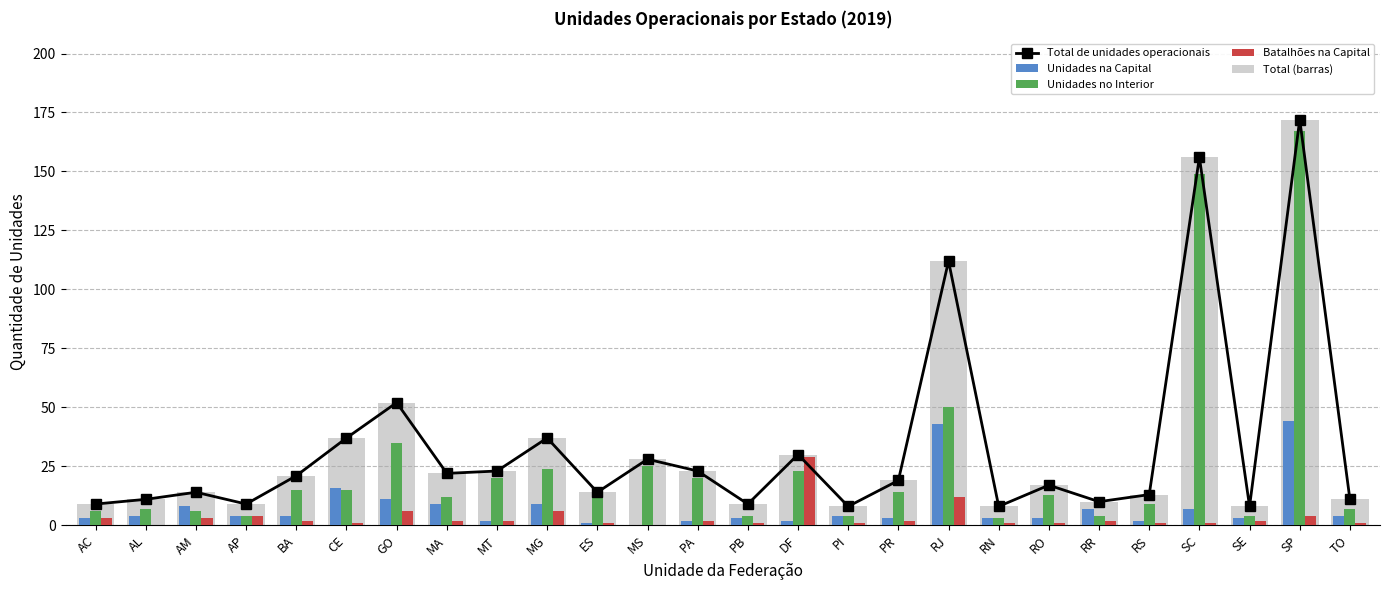

What is the label of the 2nd bar from the right?

SP